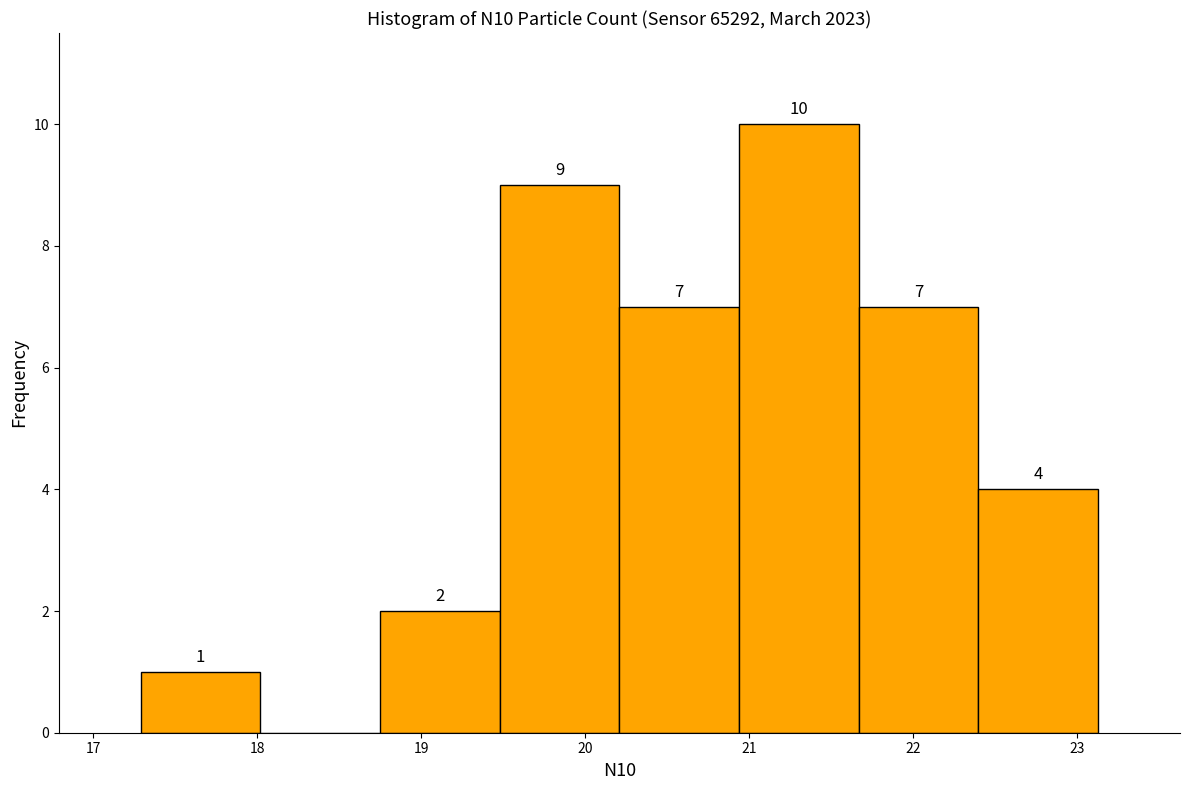

Over which range of the x-axis is the bar tallest?

20.94 to 21.67